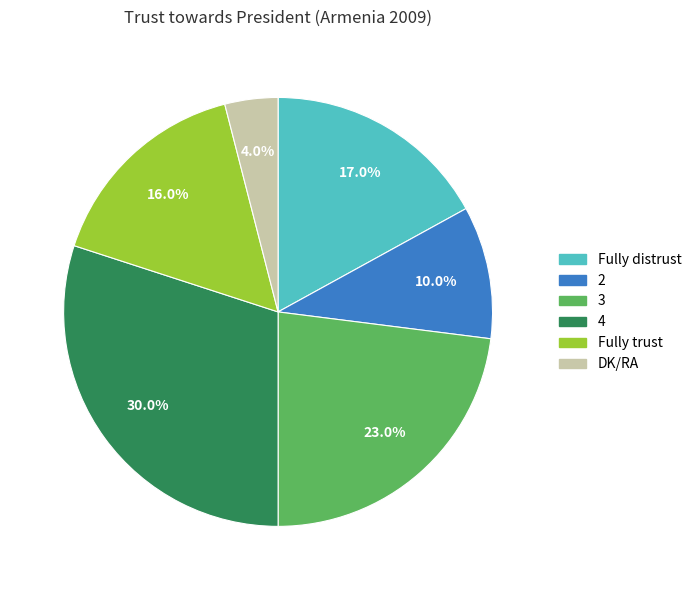

Which slice is the smallest?

DK/RA